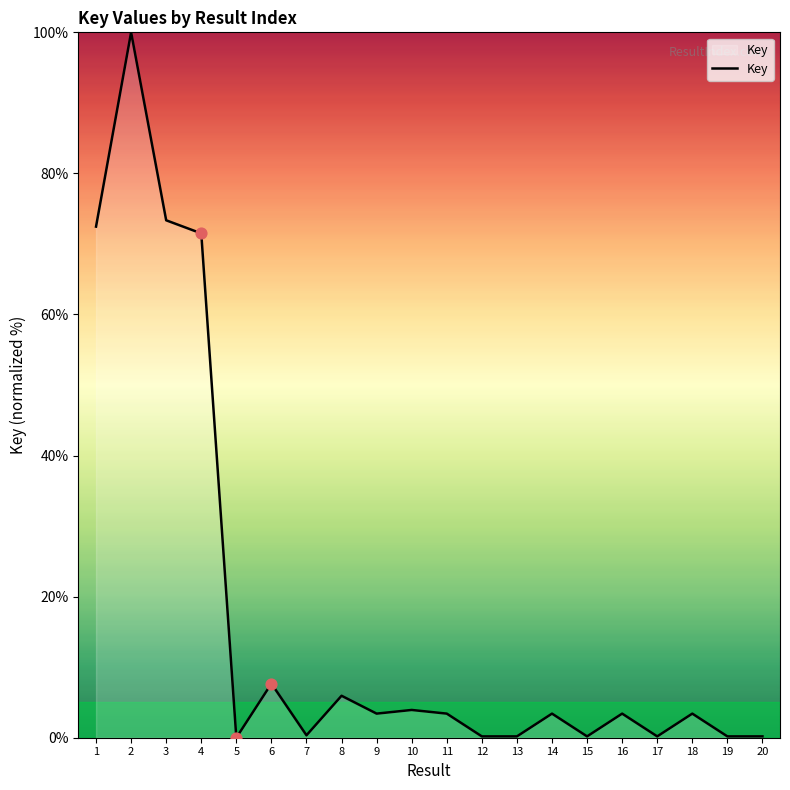

What is the change in value from 4 to 7?

-71.2